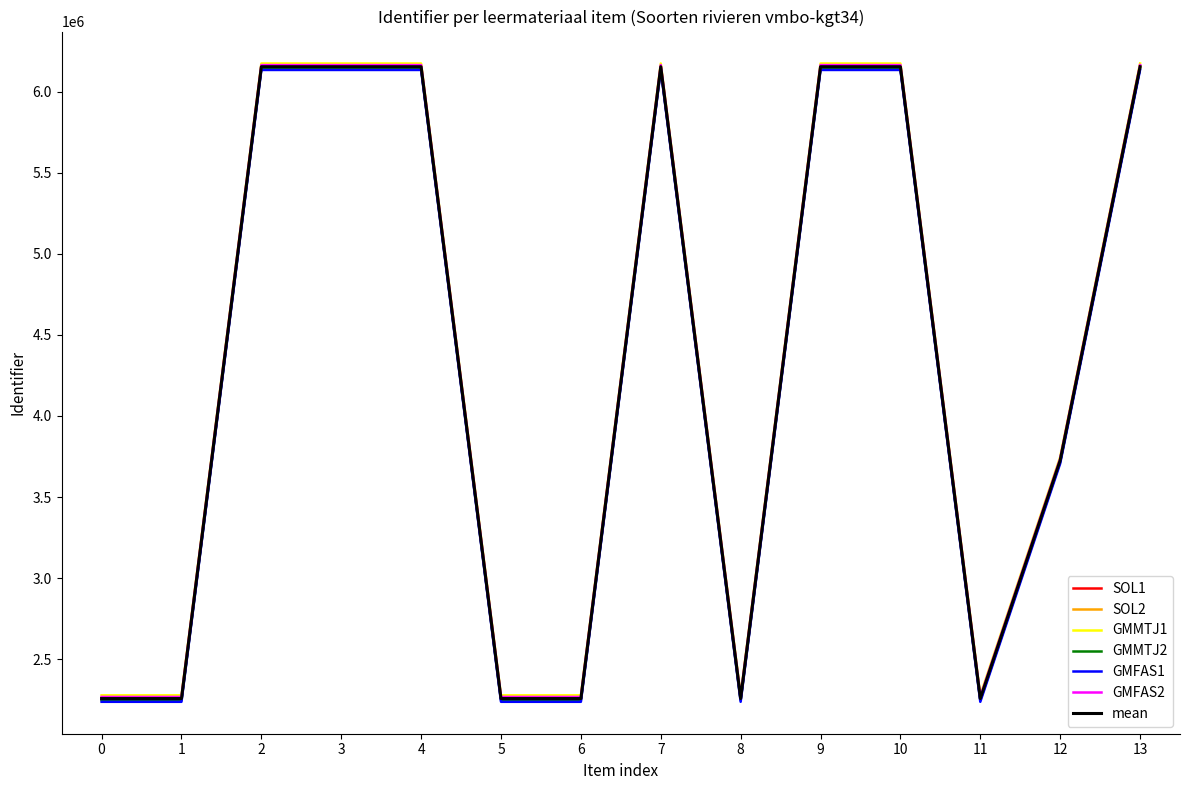

Count the number of data series in this chart.

7